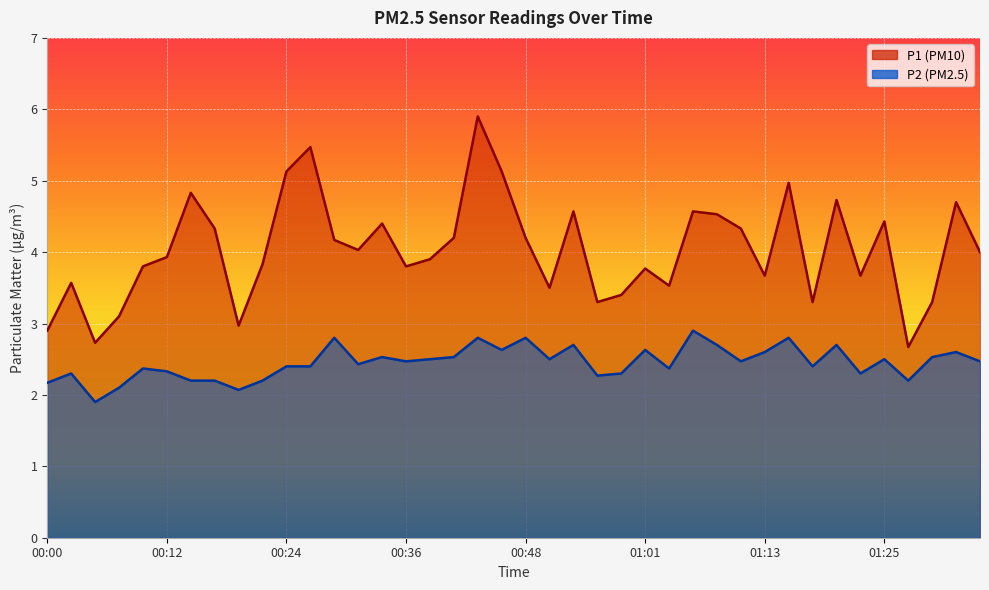

The value of P2 at 00:12 is 2.3. True or false?

True